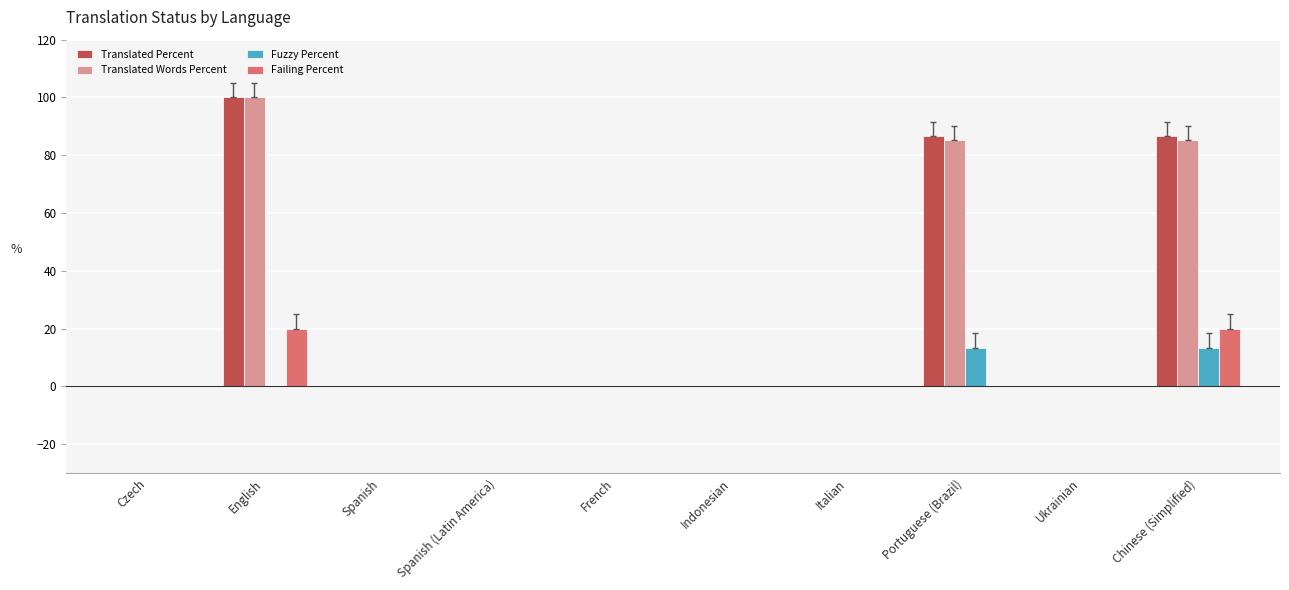

Count the number of categories in the chart.

10